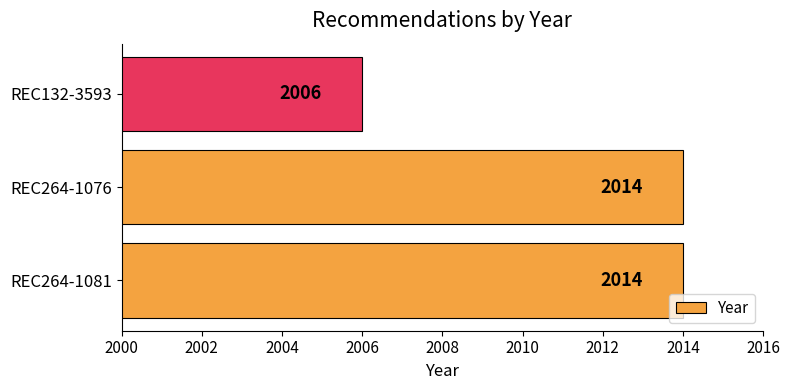

Are the bars grouped side by side (vs. stacked)?

No